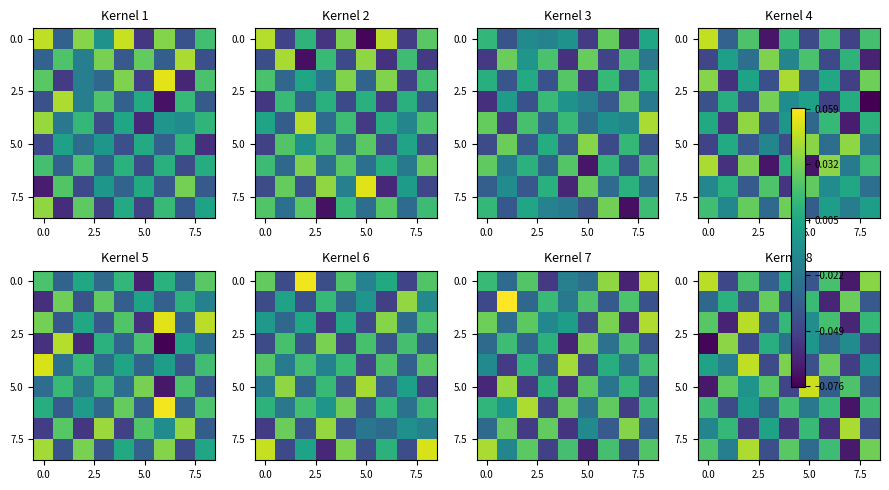

At which category does the chart reach its peak across all series?

5